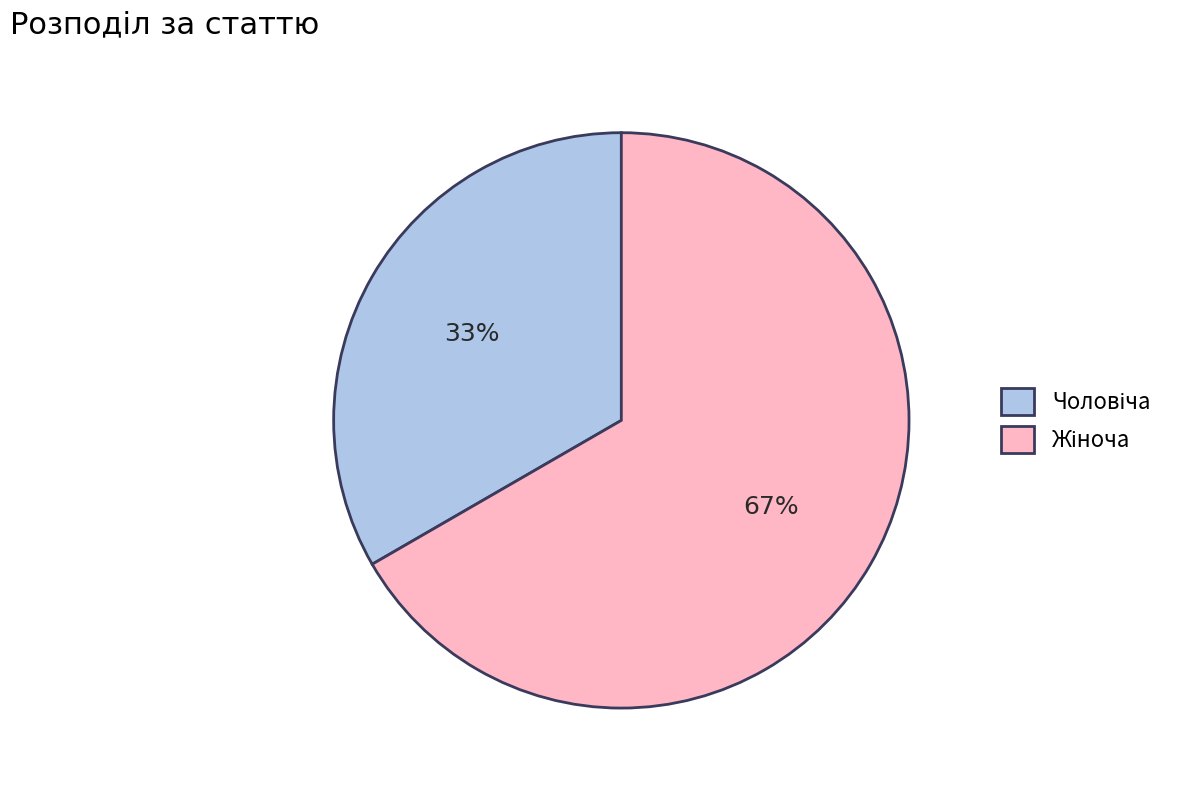

How many segments does this pie chart have?

2